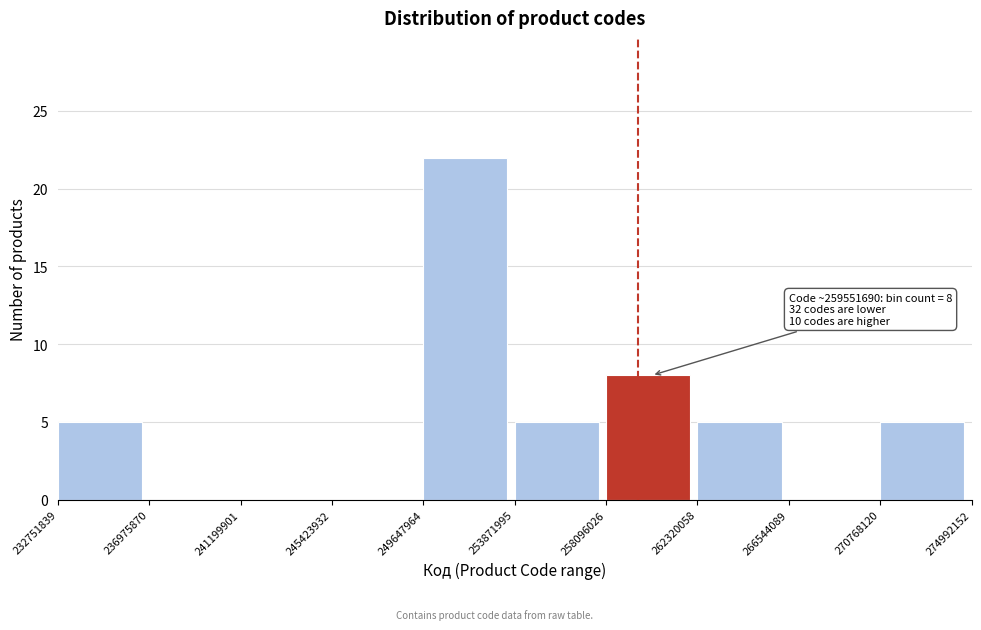

Over which range of the x-axis is the bar tallest?

249647964 to 253871995